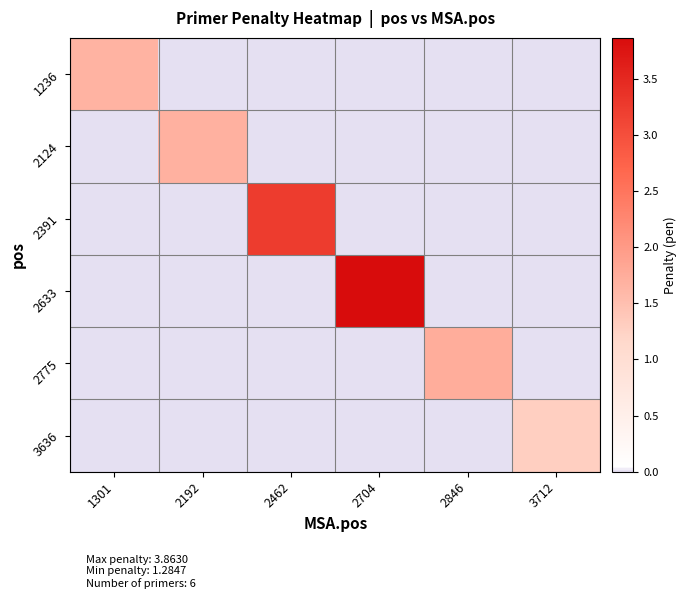

Reading left to right, list all the values displayed in this chart.

1236: 1301=1.7	2192=0.0	2462=0.0	2704=0.0	2846=0.0	3712=0.0
2124: 1301=0.0	2192=1.7	2462=0.0	2704=0.0	2846=0.0	3712=0.0
2391: 1301=0.0	2192=0.0	2462=3.2	2704=0.0	2846=0.0	3712=0.0
2633: 1301=0.0	2192=0.0	2462=0.0	2704=3.9	2846=0.0	3712=0.0
2775: 1301=0.0	2192=0.0	2462=0.0	2704=0.0	2846=1.8	3712=0.0
3636: 1301=0.0	2192=0.0	2462=0.0	2704=0.0	2846=0.0	3712=1.3